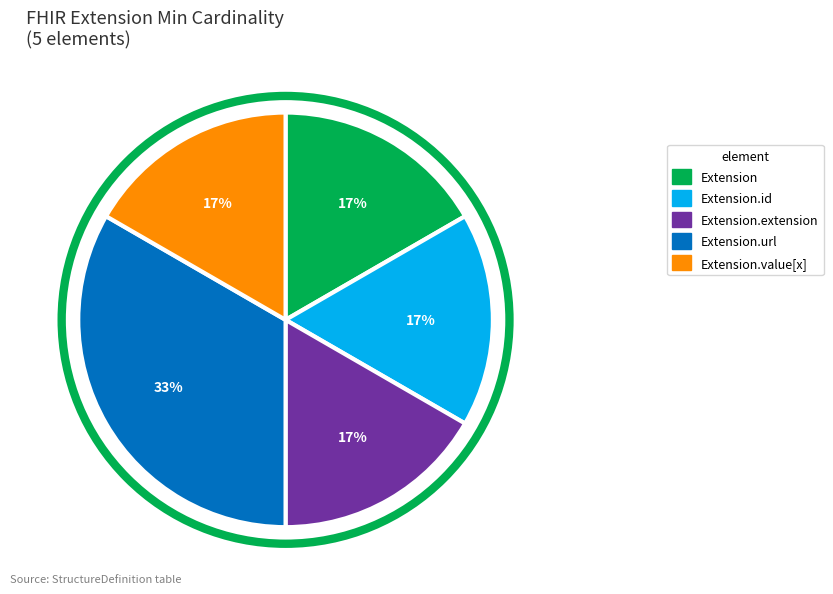

Is there any slice that represents more than half of the pie?

No